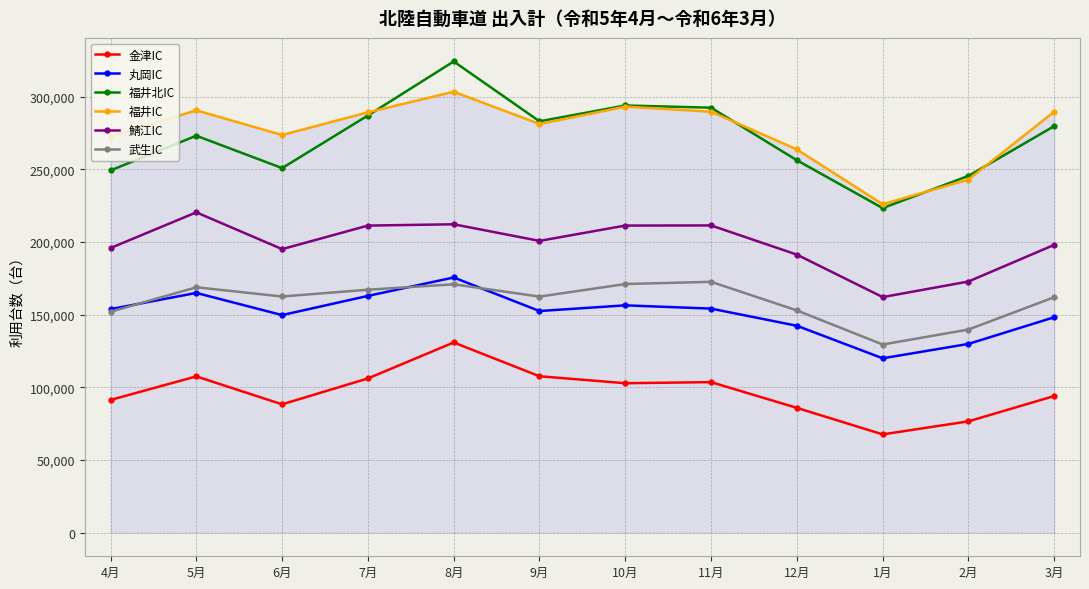

Which category has the lowest value across all series?

1月